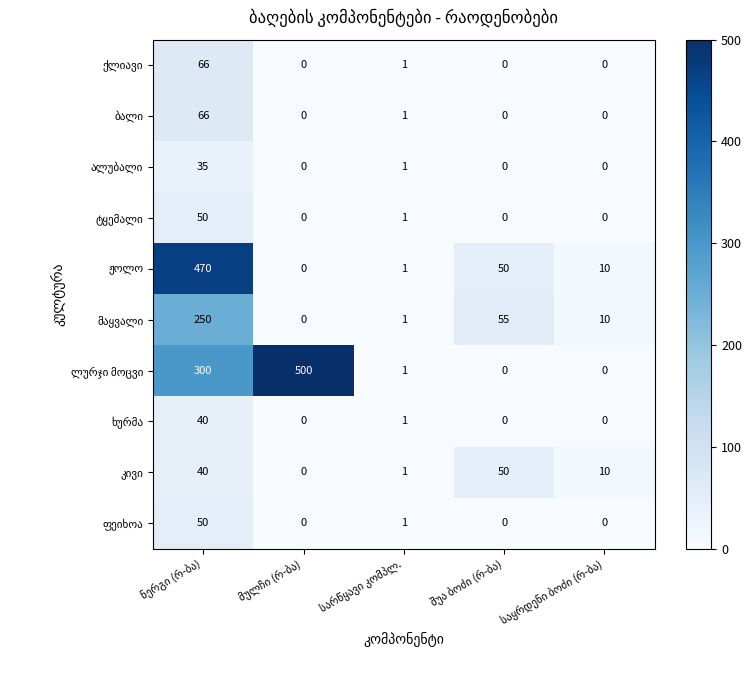

Count the number of data series in this chart.

10